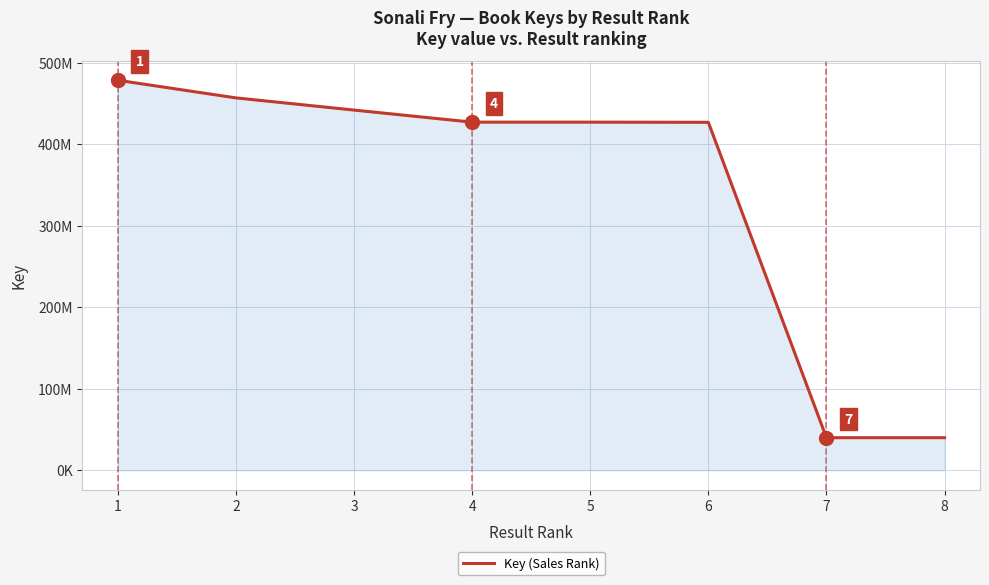

True or false: there are more than 2 points higher than both neighbors.

False